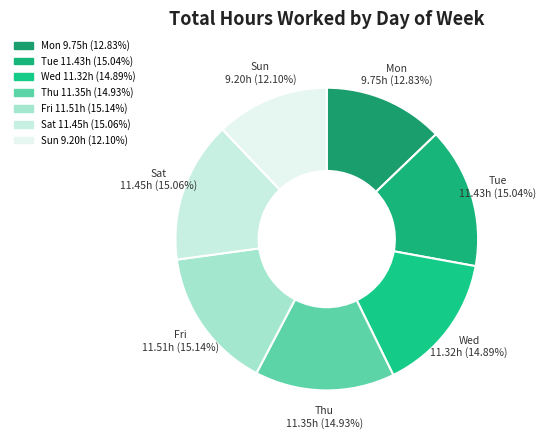

Rank the categories by value from lowest to highest.

Sun, Mon, Wed, Thu, Tue, Sat, Fri